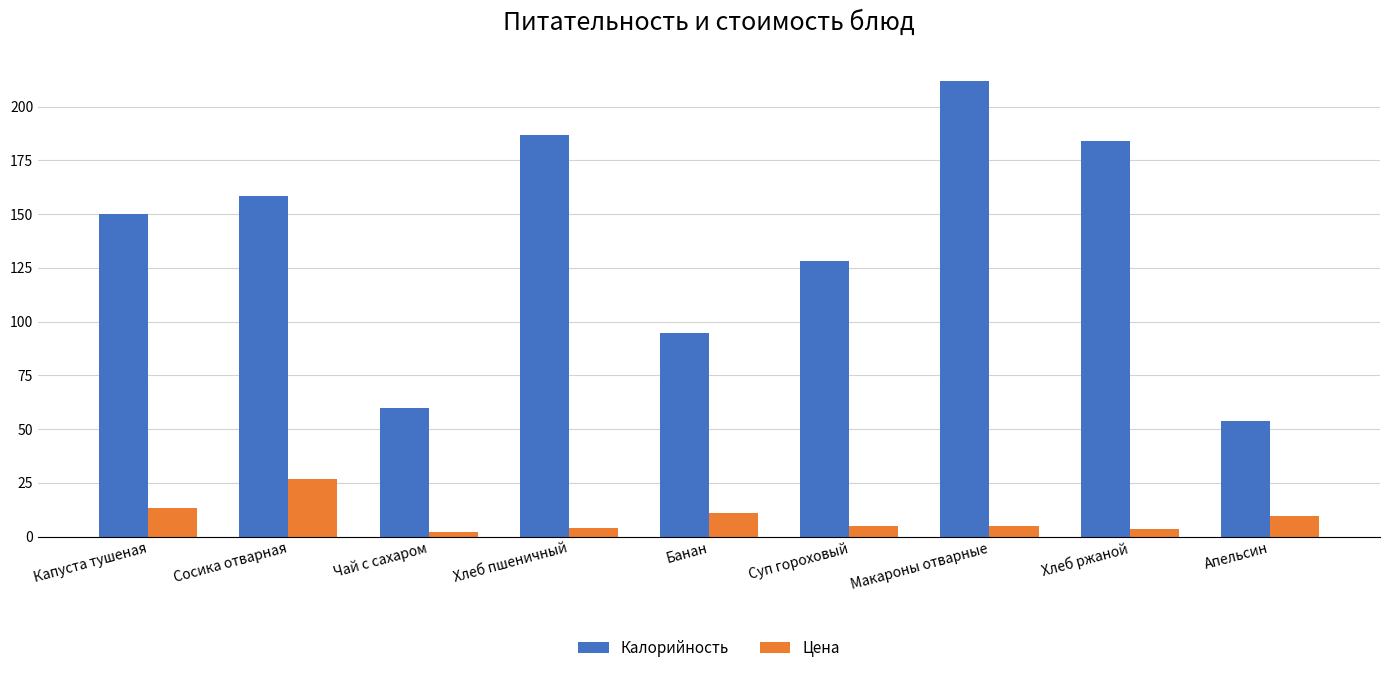

What is the difference between the maximum and second lowest values in the Калорийность series?

152.0